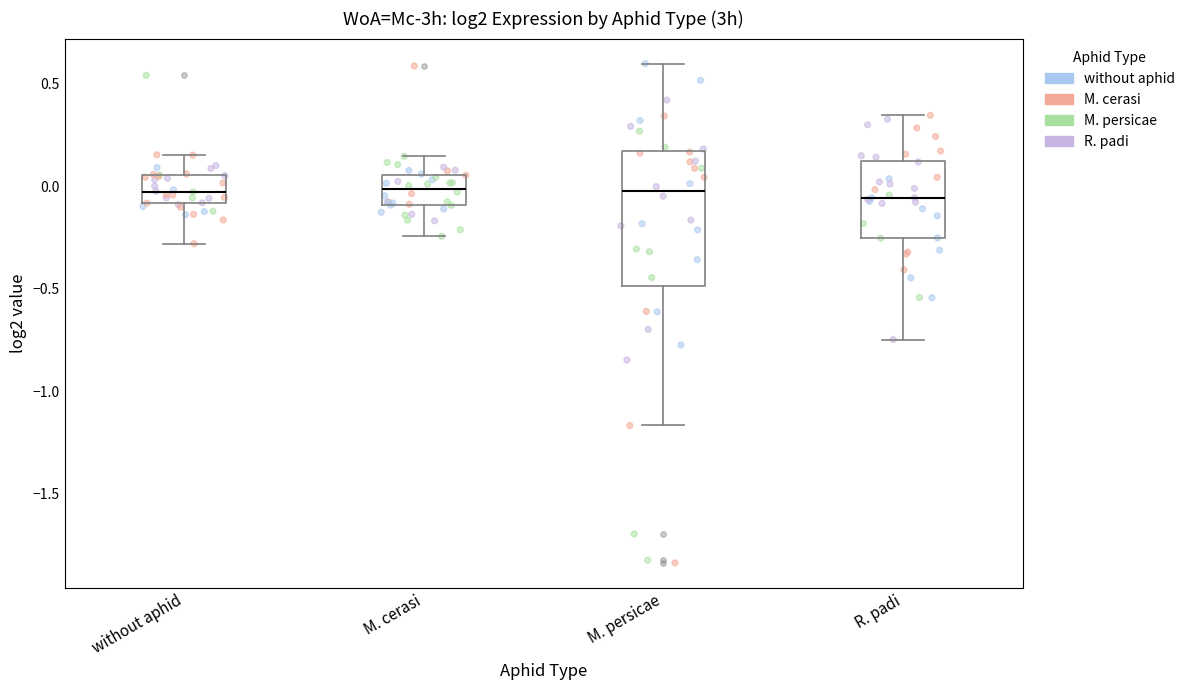

Where does the lower whisker of the box for M. persicae end on the y-axis? The values are not printed on the chart, so give them approximately, as read against the axis.

-1.15